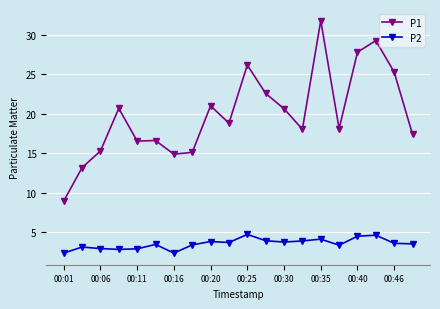

True or false: P1 has more than 2 points higher than both neighbors.

True